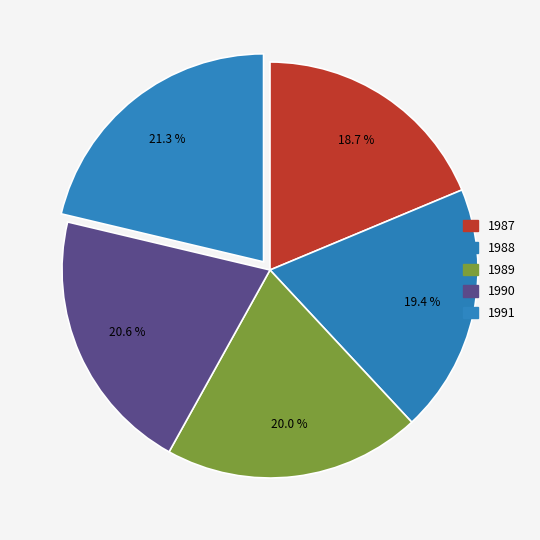

Do 1990 and 1991 together represent more than half of the pie?

No